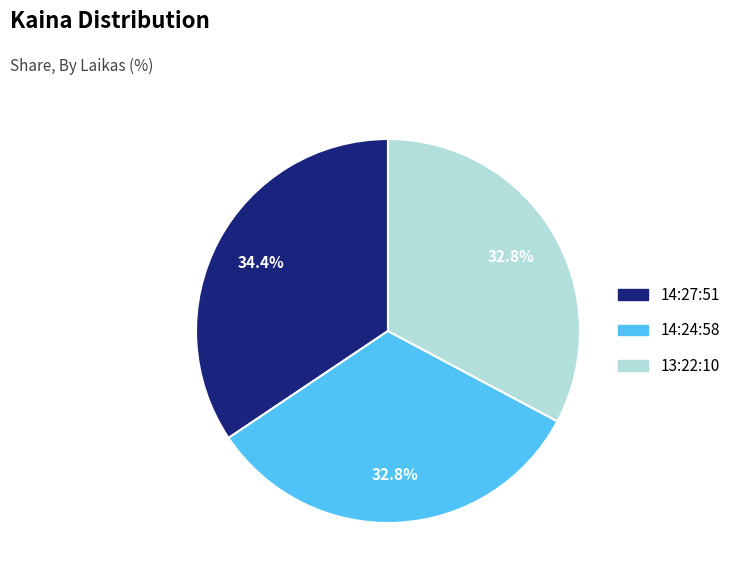

What percentage is NOT represented by 14:24:58?

67.2%